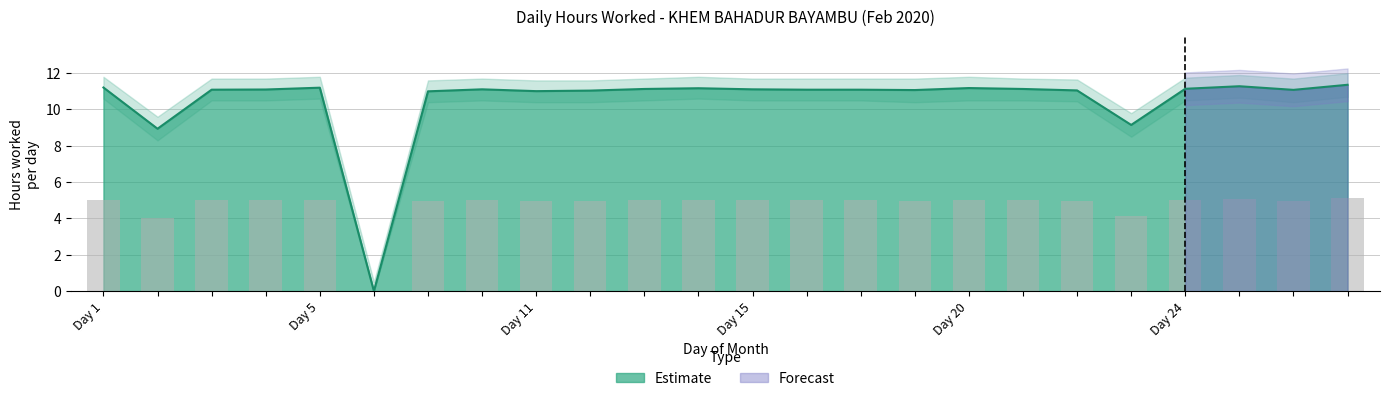

Which label corresponds to the largest value in the chart?

27